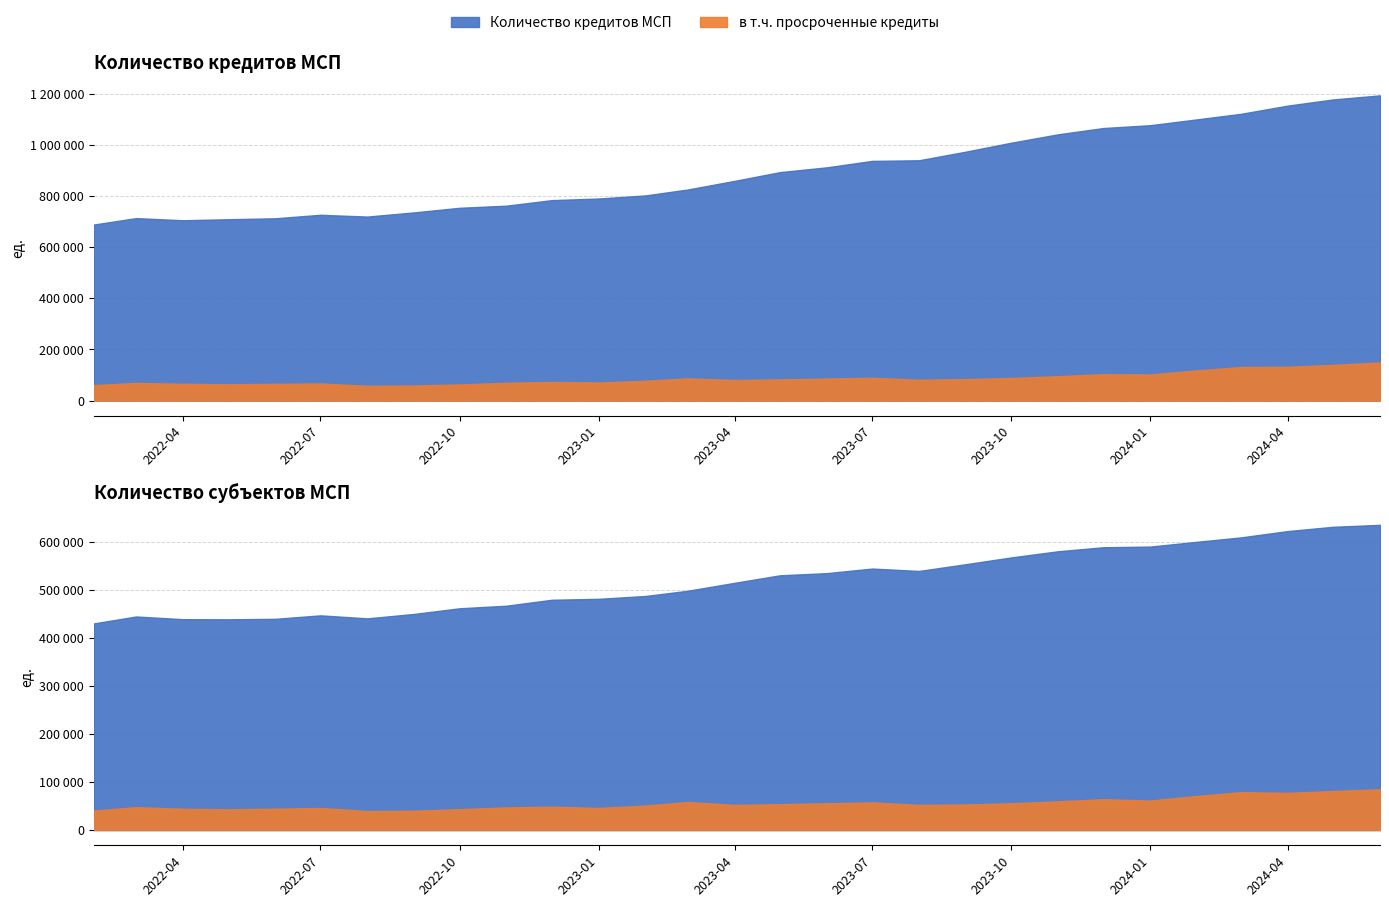

At 2023-01-01, list the series in order from largest to smallest.

Количество кредитов МСП, в т.ч. просроченные кредиты